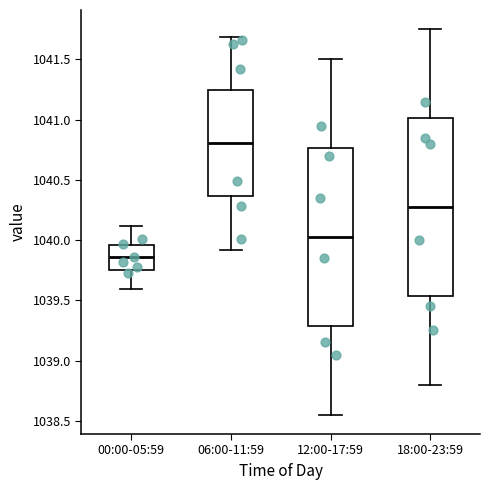

Which box has the lowest median line?

00:00-05:59